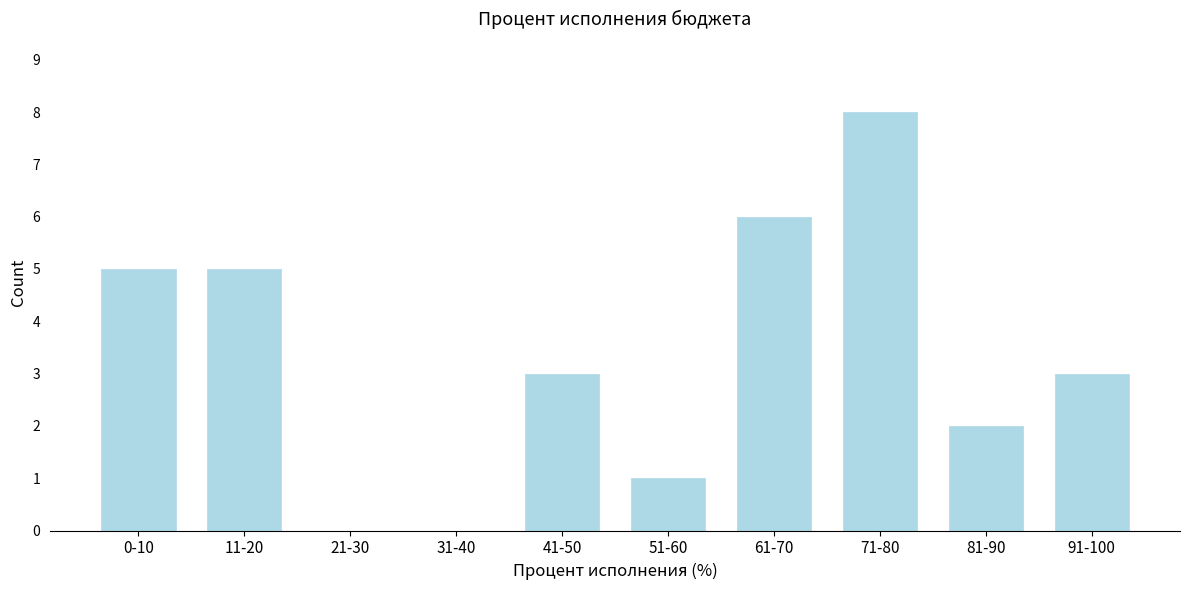

What is the maximum value shown in the chart?

8